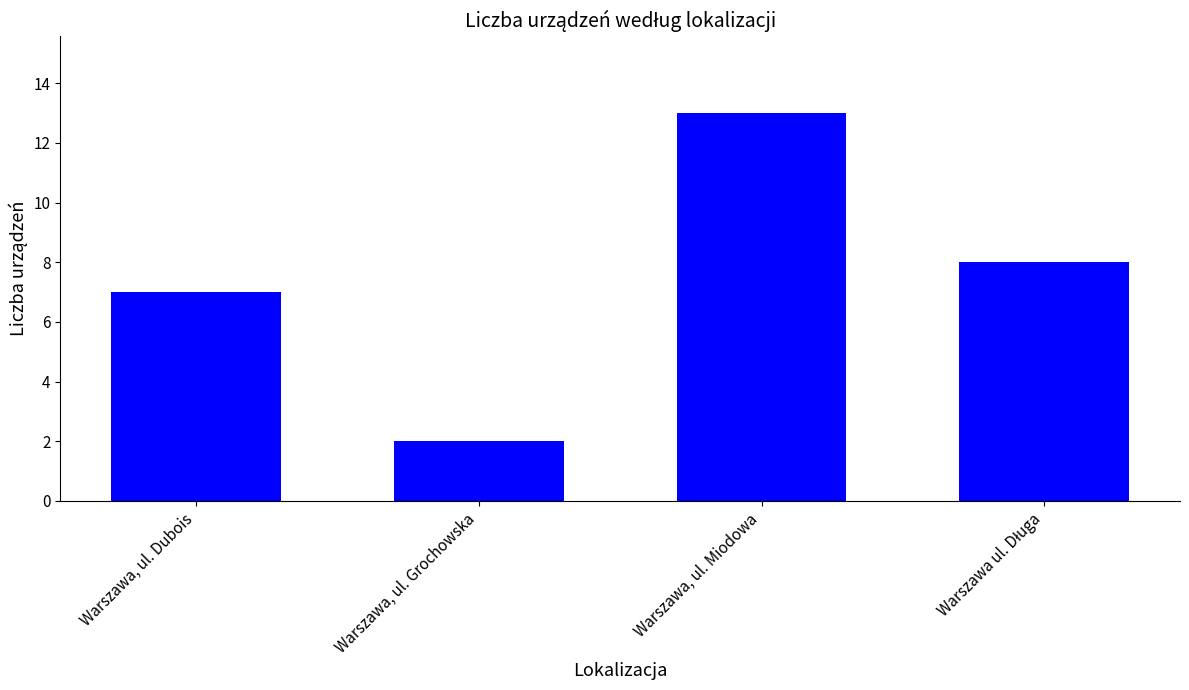

True or false: the data shows 2 at Warszawa, ul. Grochowska.

True